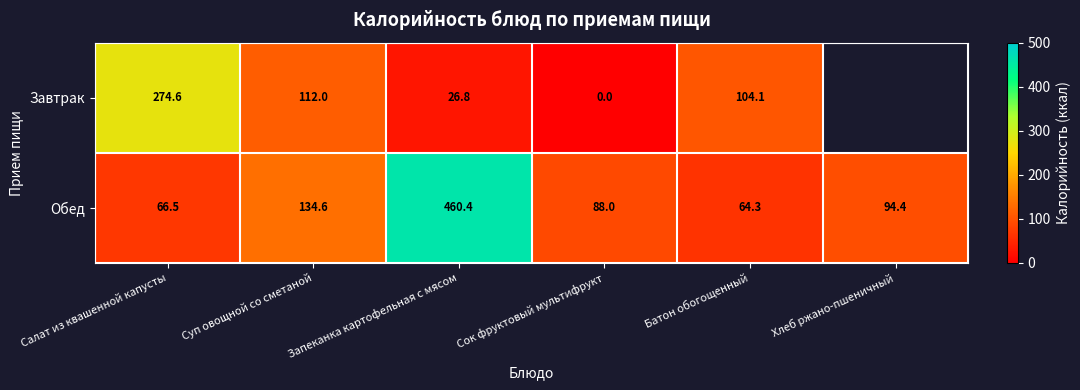

What is the average value of the Обед series?

151.4